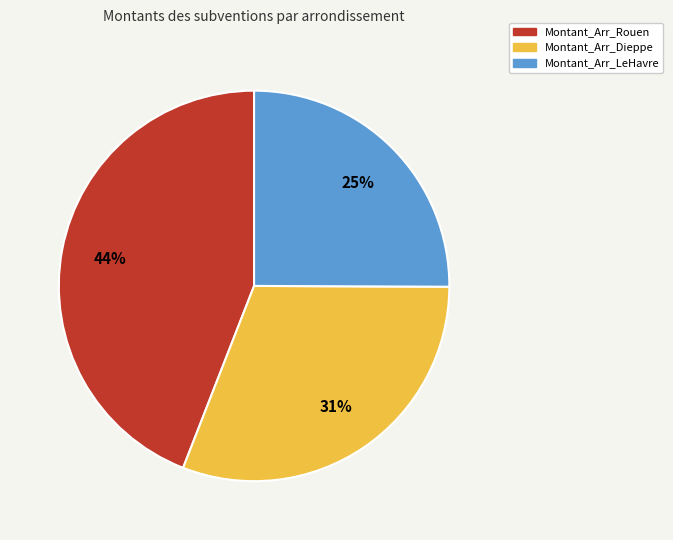

Rank the categories by value from lowest to highest.

Montant_Arr_LeHavre, Montant_Arr_Dieppe, Montant_Arr_Rouen